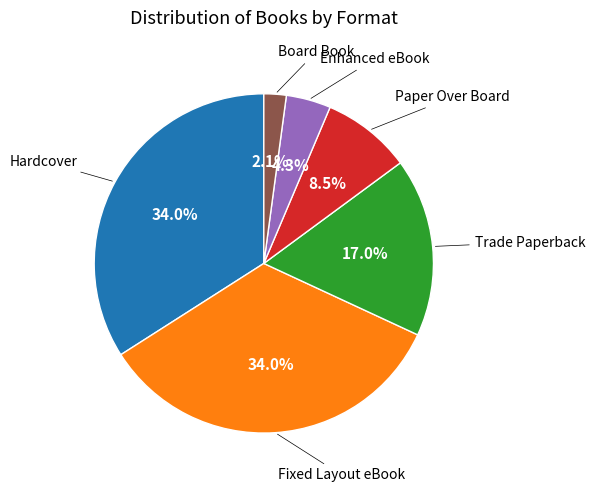

Does any single category account for the majority?

No